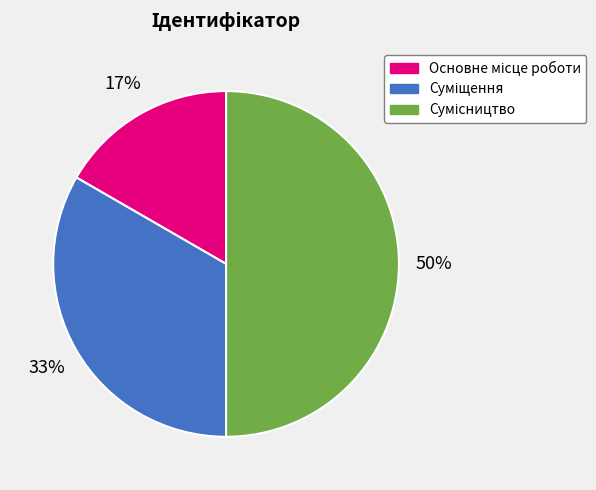

To the nearest percent, what is the difference between the largest and smallest slice percentages?

33%